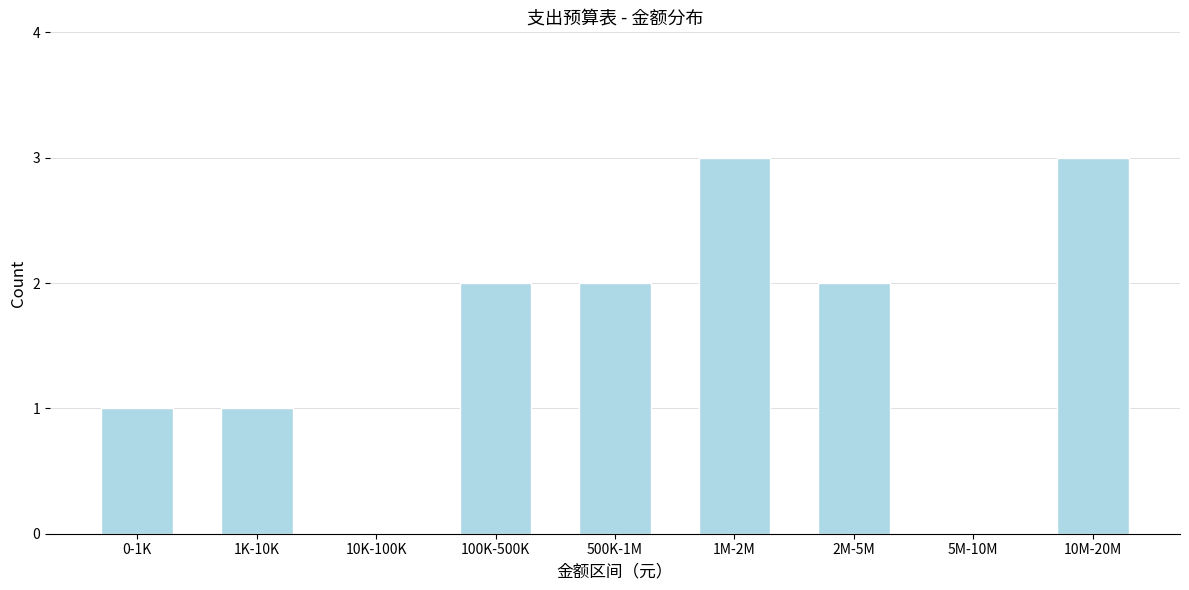

Reading right to left, extract all data points from this chart.

10M-20M=3	5M-10M=0	2M-5M=2	1M-2M=3	500K-1M=2	100K-500K=2	10K-100K=0	1K-10K=1	0-1K=1